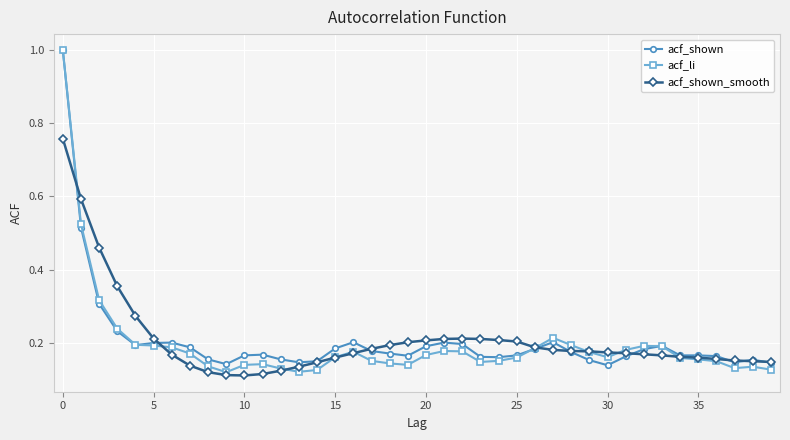

At how many categories does at least one series exceed 0?

40